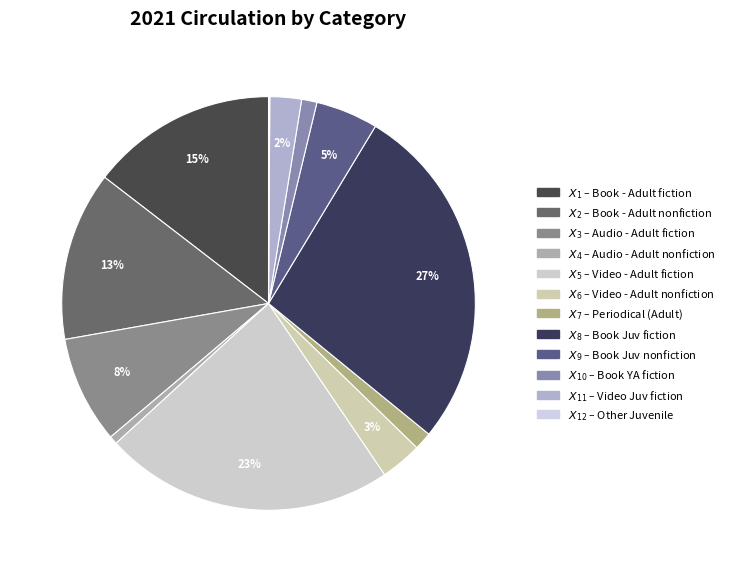

Which slice is the largest?

Book Juv fiction